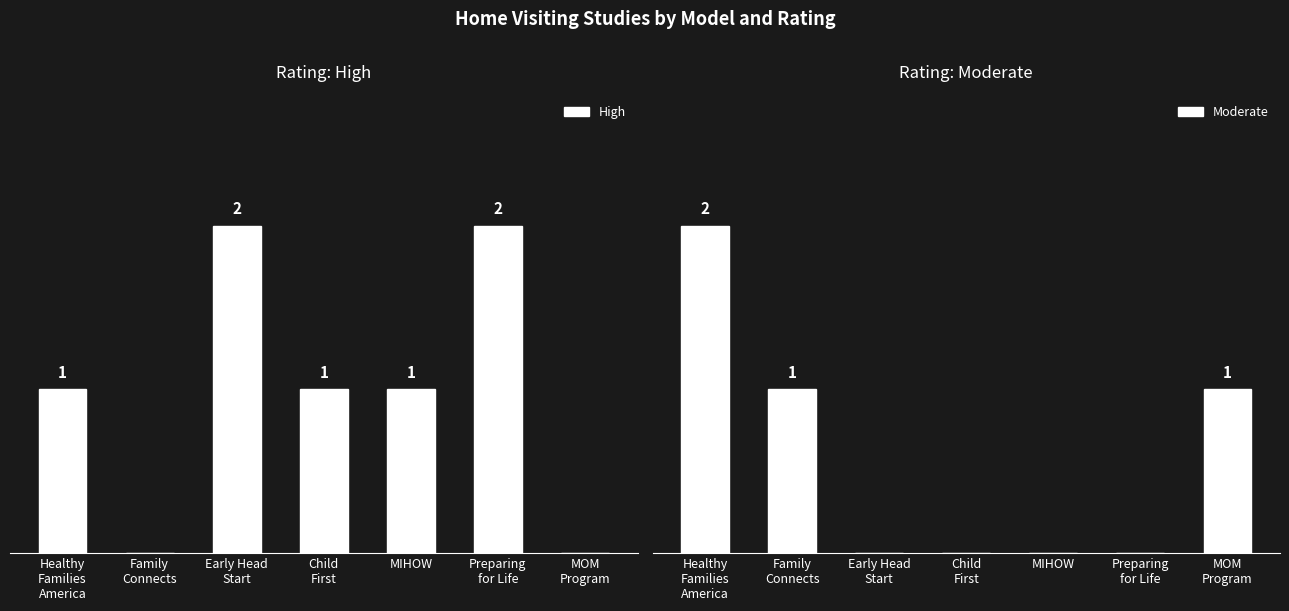

Rank the series by their average value, from lowest to highest.

Moderate, High